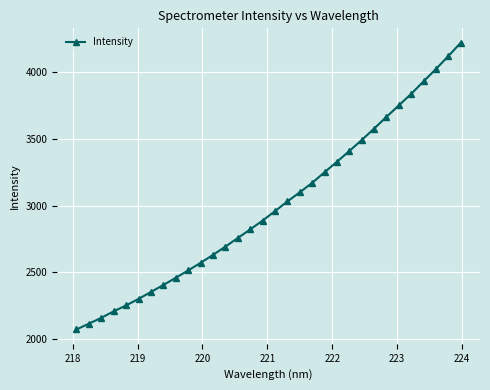

What is the value of the 11th point from the left?

2570.9